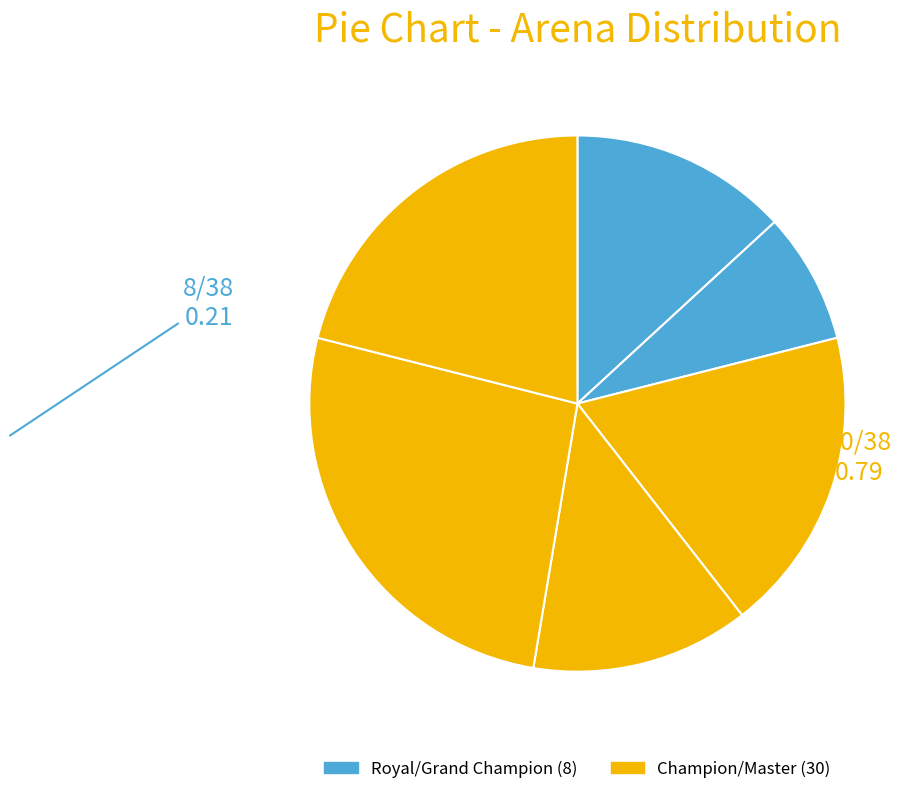

Count the number of slices in the pie.

6